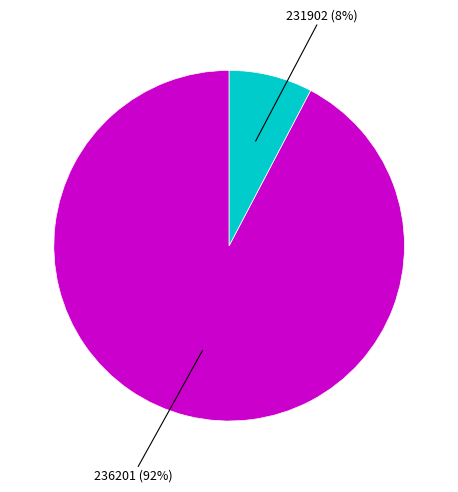

To the nearest percent, what is the average slice percentage?

50%